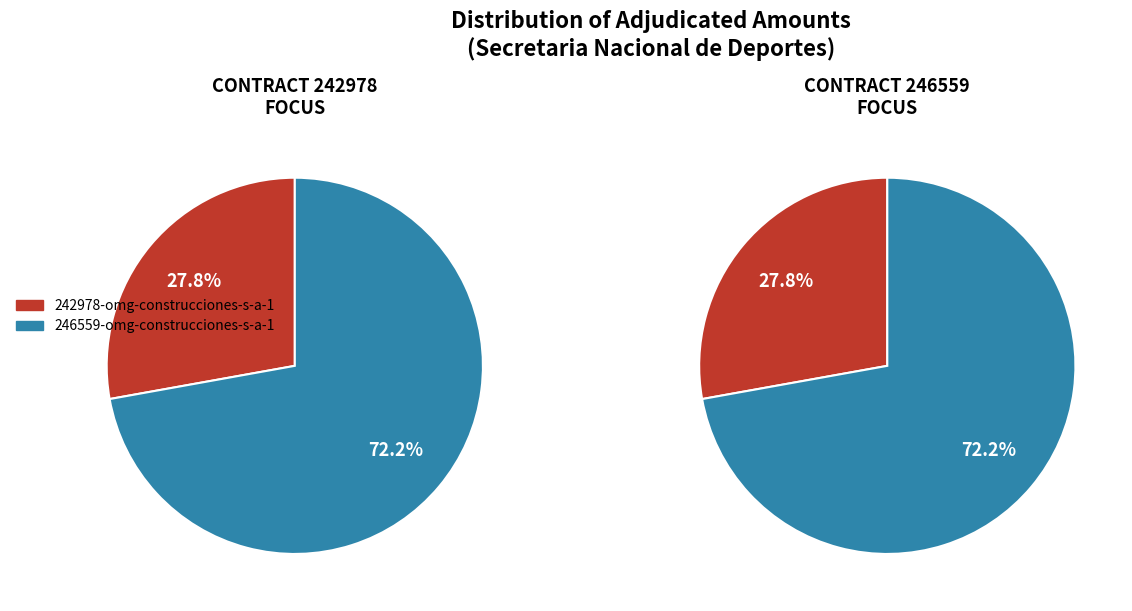

Do 242978-omg-construcciones-s-a-1 and 246559-omg-construcciones-s-a-1 together represent more than half of the pie?

Yes